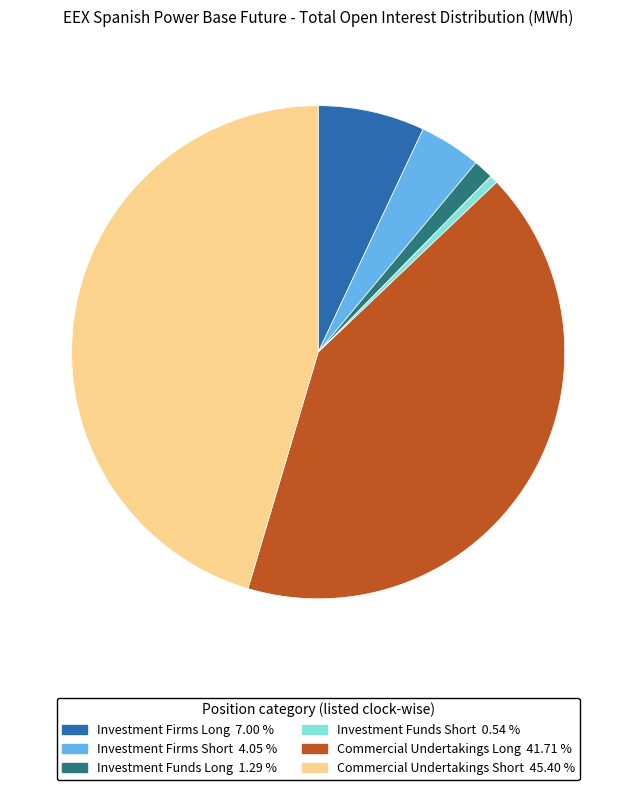

What is the smallest slice in the pie chart?

Investment Funds Short